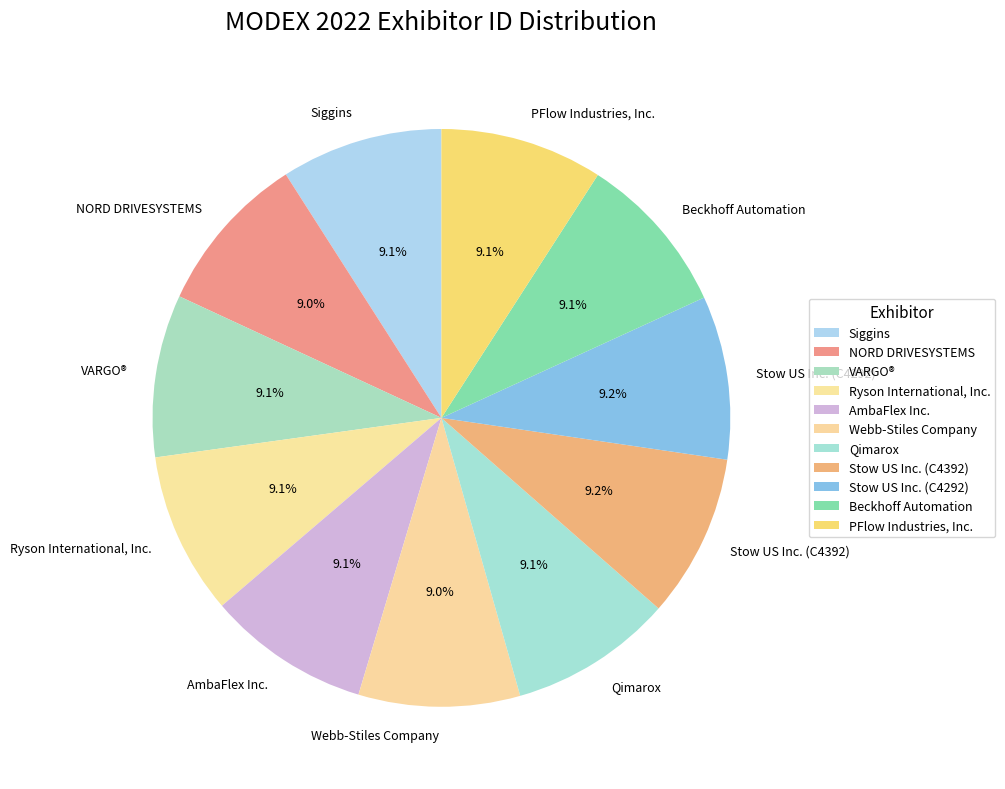

To the nearest percent, what is the combined percentage of NORD DRIVESYSTEMS and Webb-Stiles Company?

18%